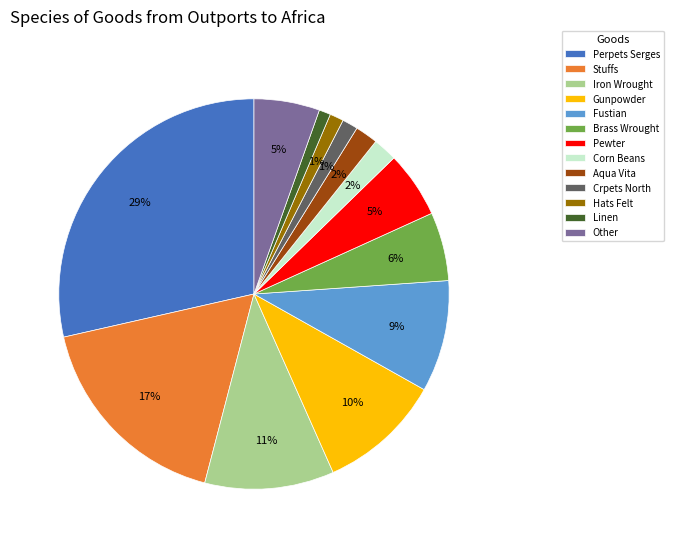

The Gunpowder slice represents 1% of the pie. True or false?

False